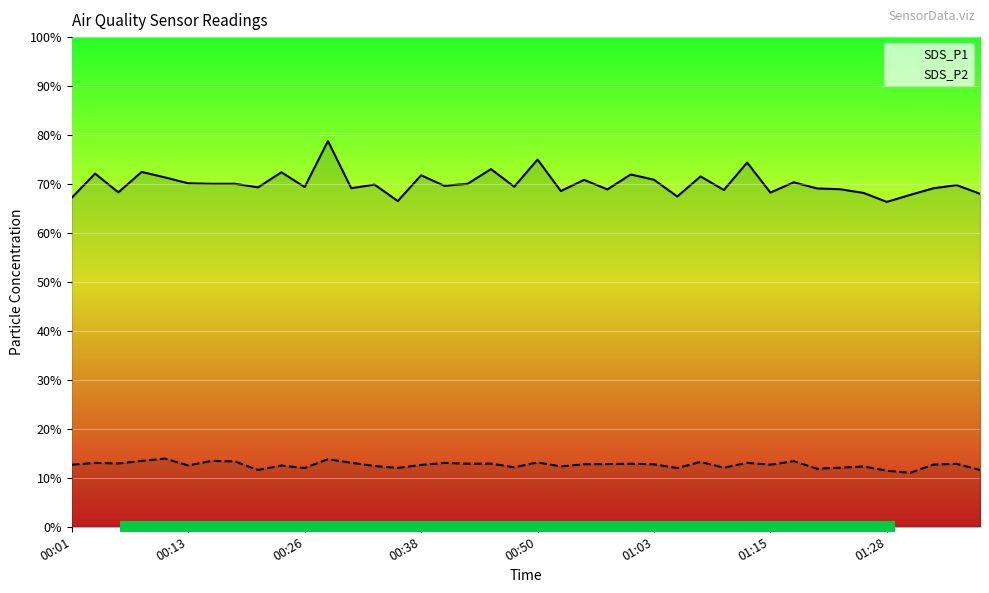

At how many categories does at least one series exceed 34?

40